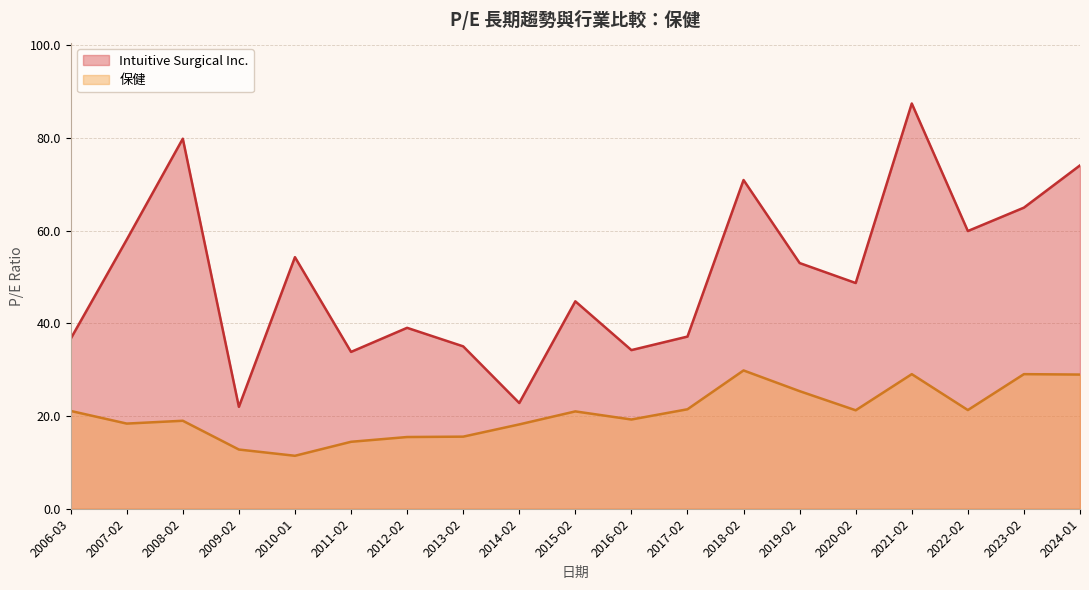

Count the number of data series in this chart.

2